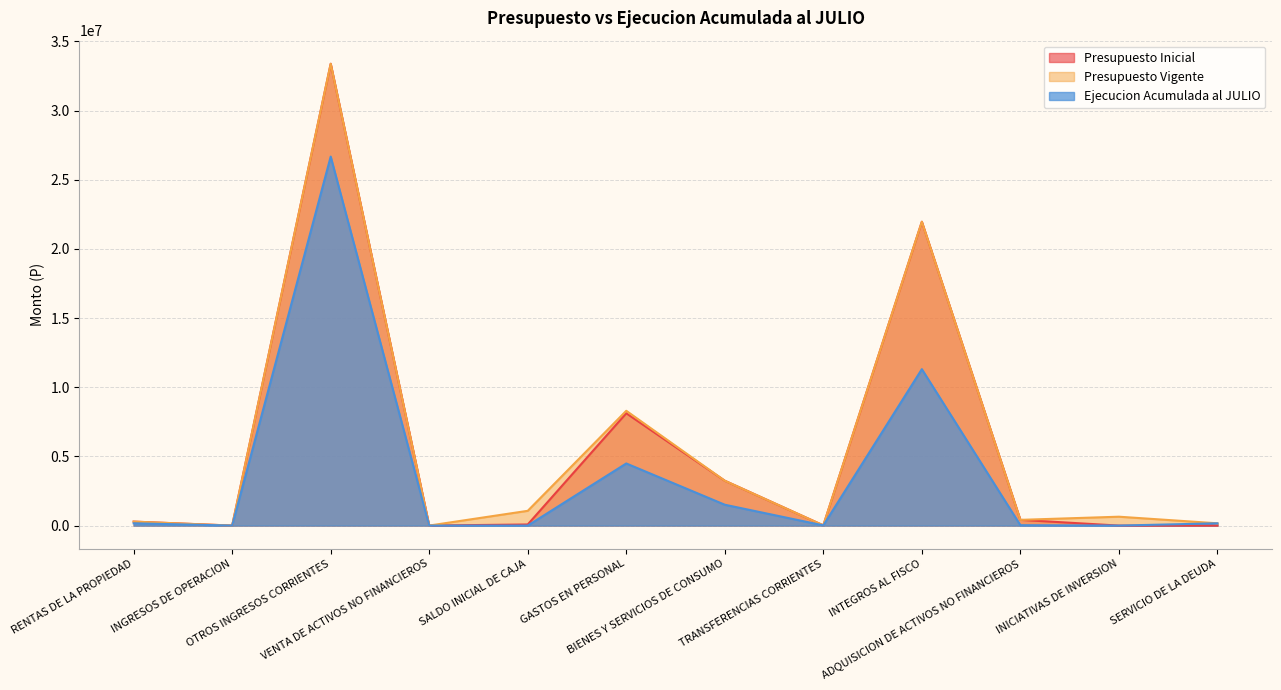

What is the average value of the Presupuesto Vigente series?

5789817